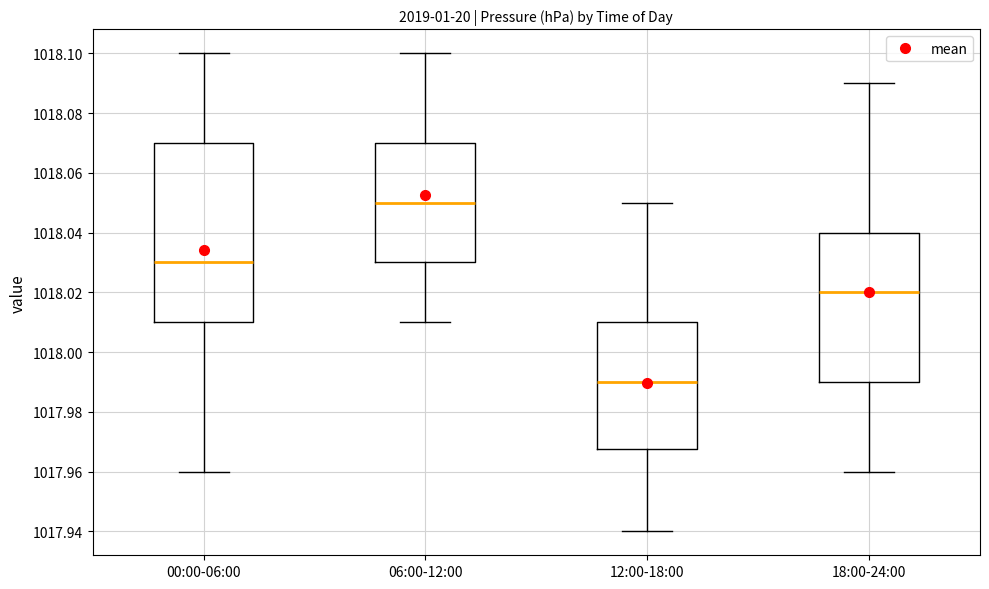

Where is the lower edge of the box for 00:00-06:00 on the y-axis? The values are not printed on the chart, so give them approximately, as read against the axis.

1018.010